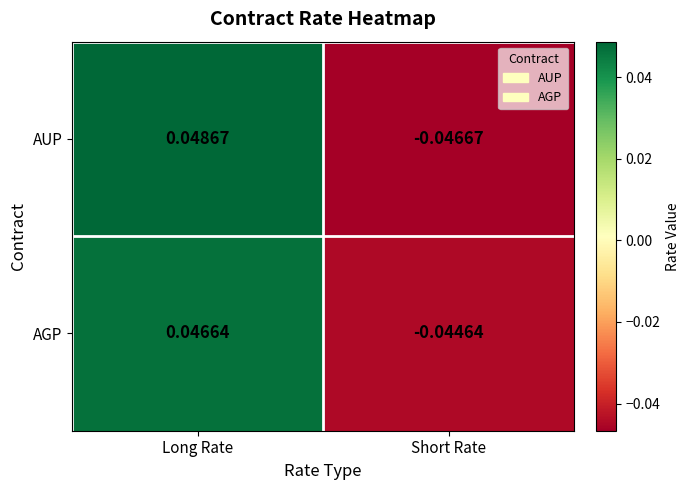

How many data points in AUP are less than 0?

1